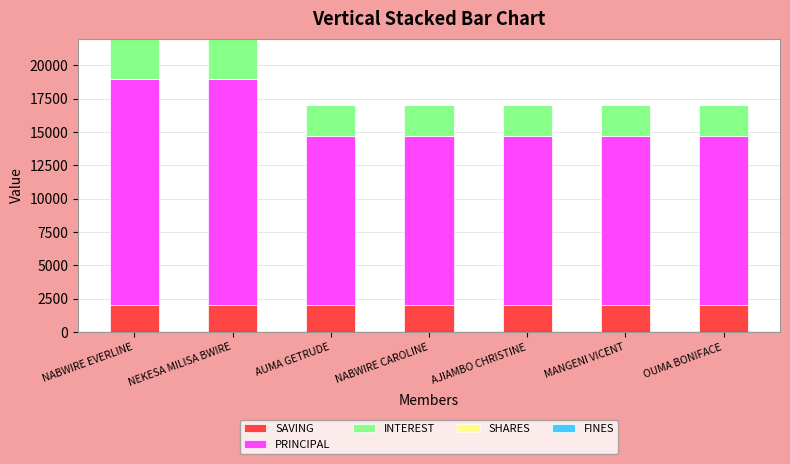

Reading left to right, what are the values for SAVING?

2000	2000	2000	2000	2000	2000	2000